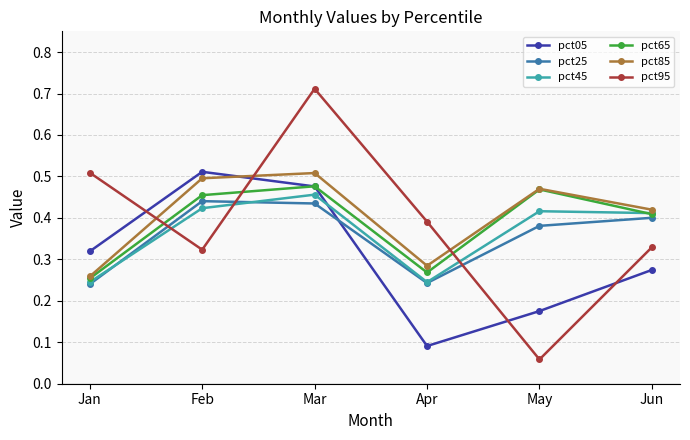

At which category does pct95 reach its first local peak?

Mar